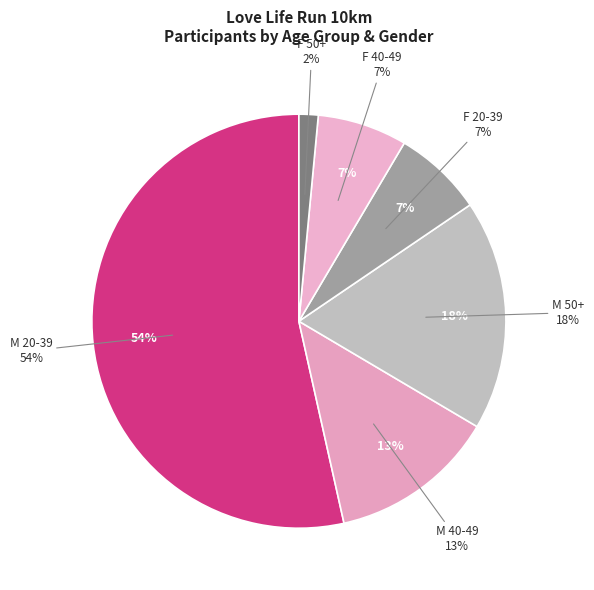

Which slice is the smallest?

F 50+